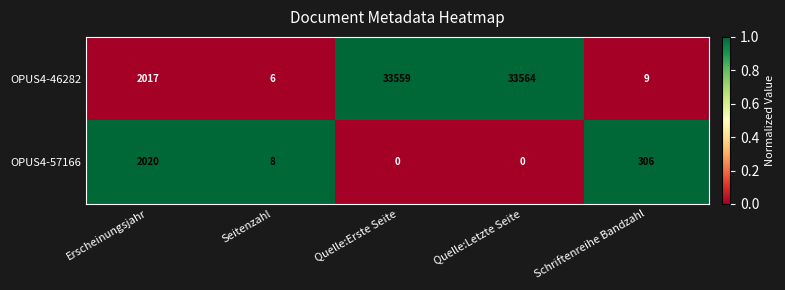

Rank the series by their average value, from highest to lowest.

OPUS4-46282, OPUS4-57166